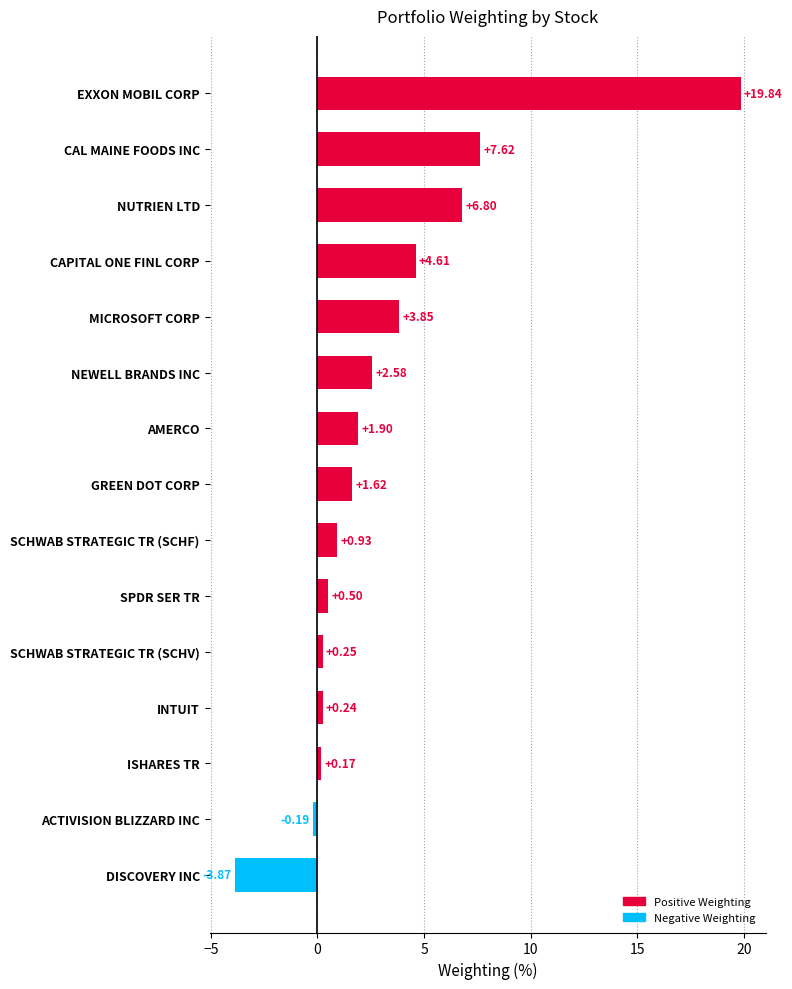

What is the label of the 10th bar from the bottom?

NEWELL BRANDS INC